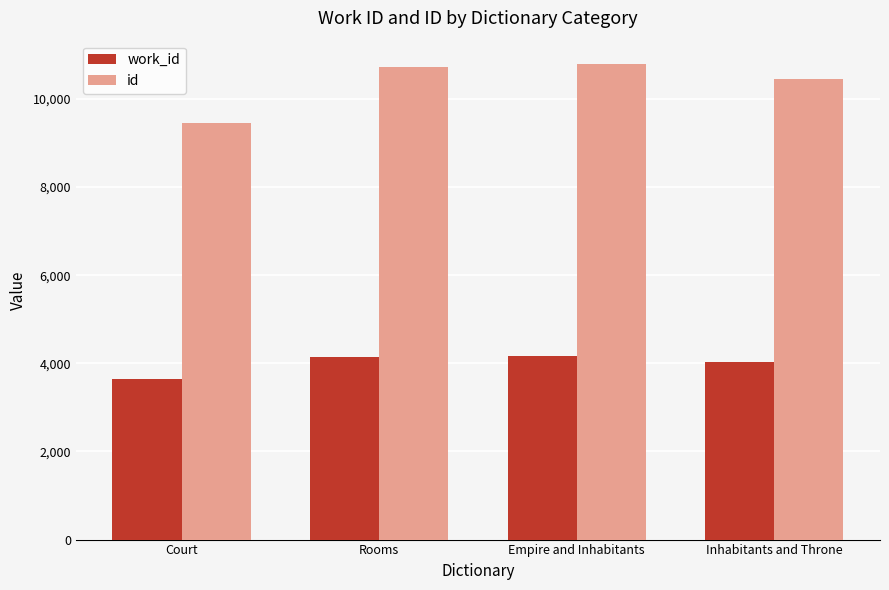

Are the bars grouped side by side (vs. stacked)?

Yes